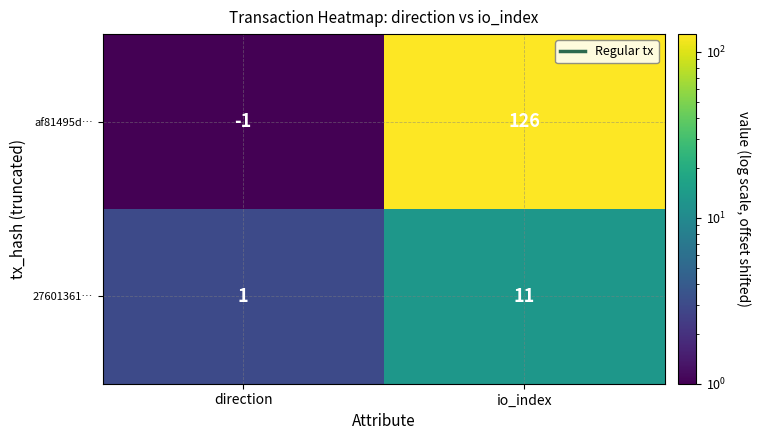

What is the sum of the 27601361… values at direction and io_index?

12